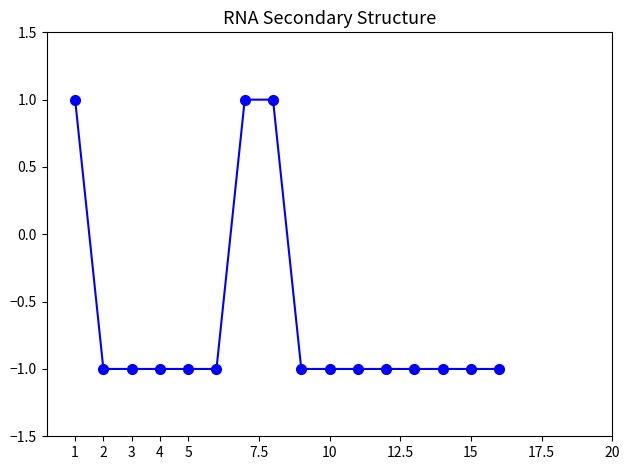

Reading right to left, extract all data points from this chart.

-1	-1	-1	-1	-1	-1	-1	-1	1	1	-1	-1	-1	-1	-1	1